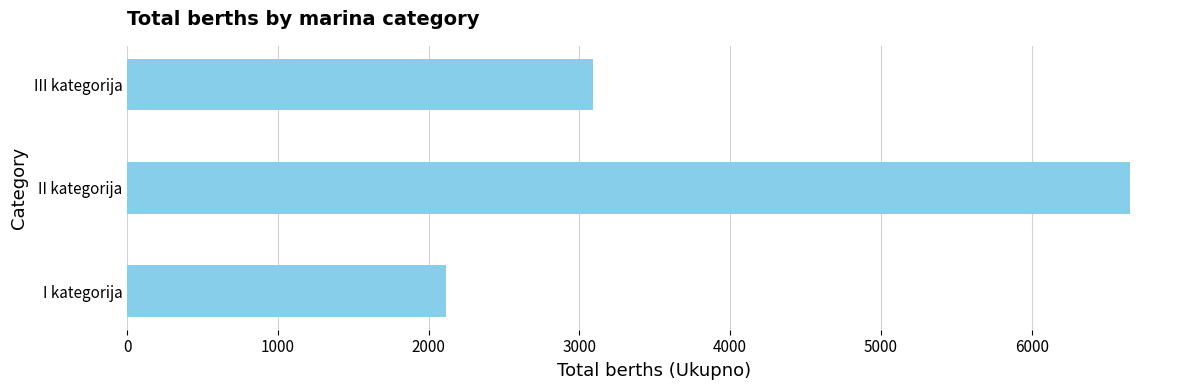

Rank the categories by value from highest to lowest.

II kategorija, III kategorija, I kategorija